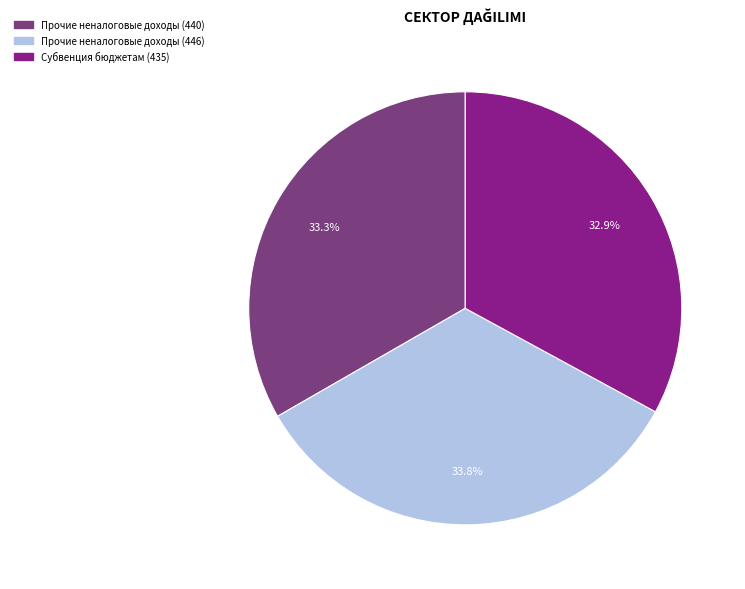

Does Прочие неналоговые доходы (446) represent more than half of the total?

No